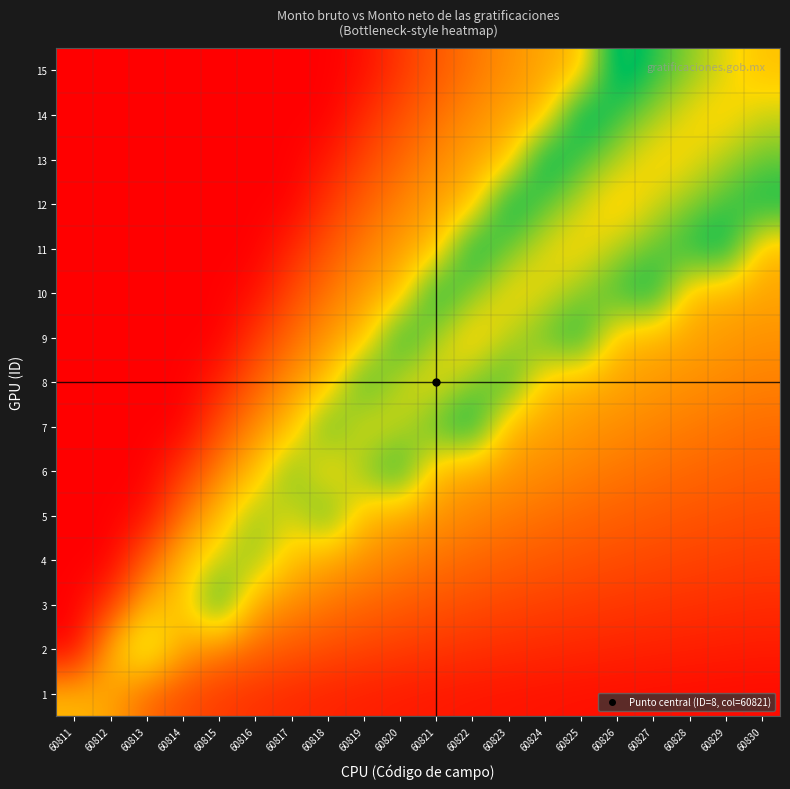

Reading left to right, extract all data points from this chart.

1: 60811=71.0	60812=74.1	60813=83.0	60814=87.5	60815=90.1	60816=91.9	60817=93.2	60818=94.1	60819=94.9	60820=95.5	60821=96.0	60822=96.4	60823=96.7	60824=97.0	60825=97.2	60826=97.5	60827=97.7	60828=97.8	60829=98.0	60830=98.1
2: 60811=100.0	60812=71.0	60813=58.9	60814=74.1	60815=79.5	60816=83.0	60817=85.6	60818=87.5	60819=88.9	60820=90.1	60821=91.1	60822=91.9	60823=92.6	60824=93.2	60825=93.7	60826=94.1	60827=94.5	60828=94.9	60829=95.2	60830=95.5
3: 60811=100.0	60812=91.0	60813=71.0	60814=70.0	60815=50.0	60816=74.1	60817=77.9	60818=80.8	60819=83.0	60820=84.8	60821=86.3	60822=87.5	60823=88.5	60824=89.4	60825=90.1	60826=90.8	60827=91.4	60828=91.9	60829=92.4	60830=92.8
4: 60811=100.0	60812=100.0	60813=84.3	60814=71.0	60815=63.3	60816=58.9	60817=70.3	60818=74.1	60819=77.1	60820=79.5	60821=81.4	60822=83.0	60823=84.4	60824=85.6	60825=86.6	60826=87.5	60827=88.3	60828=88.9	60829=89.6	60830=90.1
5: 60811=100.0	60812=100.0	60813=97.7	60814=81.0	60815=71.0	60816=58.9	60817=65.2	60818=53.3	60819=71.2	60820=74.1	60821=76.6	60822=78.6	60823=80.3	60824=81.8	60825=83.0	60826=84.1	60827=85.1	60828=86.0	60829=86.8	60830=87.5
6: 60811=100.0	60812=100.0	60813=100.0	60814=91.0	60815=79.0	60816=71.0	60817=55.7	60818=70.0	60819=58.9	60820=50.0	60821=71.7	60822=74.1	60823=76.2	60824=77.9	60825=79.5	60826=80.8	60827=82.0	60828=83.0	60829=84.0	60830=84.8
7: 60811=100.0	60812=100.0	60813=100.0	60814=100.0	60815=87.0	60816=77.7	60817=71.0	60818=53.3	60819=66.3	60820=63.3	60821=54.8	60822=47.8	60823=72.1	60824=74.1	60825=75.9	60826=77.5	60827=78.8	60828=80.1	60829=81.2	60830=82.1
8: 60811=100.0	60812=100.0	60813=100.0	60814=100.0	60815=95.0	60816=84.3	60817=76.7	60818=71.0	60819=51.5	60820=63.3	60821=67.0	60822=58.9	60823=52.1	60824=70.3	60825=72.4	60826=74.1	60827=75.7	60828=77.1	60829=78.3	60830=79.5
9: 60811=100.0	60812=100.0	60813=100.0	60814=100.0	60815=100.0	60816=91.0	60817=82.4	60818=76.0	60819=71.0	60820=50.0	60821=60.9	60822=70.0	60823=62.3	60824=55.7	60825=50.0	60826=70.8	60827=72.6	60828=74.1	60829=75.5	60830=76.8
10: 60811=100.0	60812=100.0	60813=100.0	60814=100.0	60815=100.0	60816=97.7	60817=88.1	60818=81.0	60819=75.4	60820=71.0	60821=48.8	60822=58.9	60823=67.4	60824=65.2	60825=58.9	60826=53.3	60827=48.4	60828=71.2	60829=72.7	60830=74.1
11: 60811=100.0	60812=100.0	60813=100.0	60814=100.0	60815=100.0	60816=100.0	60817=93.9	60818=86.0	60819=79.9	60820=75.0	60821=71.0	60822=47.8	60823=57.2	60824=65.2	60825=67.8	60826=61.7	60827=56.3	60828=51.5	60829=47.2	60830=71.5
12: 60811=100.0	60812=100.0	60813=100.0	60814=100.0	60815=100.0	60816=100.0	60817=99.6	60818=91.0	60819=84.3	60820=79.0	60821=74.6	60822=71.0	60823=46.9	60824=55.7	60825=63.3	60826=70.0	60827=64.1	60828=58.9	60829=54.2	60830=50.0
13: 60811=100.0	60812=100.0	60813=100.0	60814=100.0	60815=100.0	60816=100.0	60817=100.0	60818=96.0	60819=88.8	60820=83.0	60821=78.3	60822=74.3	60823=71.0	60824=46.2	60825=54.4	60826=61.7	60827=68.0	60828=66.3	60829=61.2	60830=56.7
14: 60811=100.0	60812=100.0	60813=100.0	60814=100.0	60815=100.0	60816=100.0	60817=100.0	60818=100.0	60819=93.2	60820=87.0	60821=81.9	60822=77.7	60823=74.1	60824=71.0	60825=45.6	60826=53.3	60827=60.2	60828=66.3	60829=68.2	60830=63.3
15: 60811=100.0	60812=100.0	60813=100.0	60814=100.0	60815=100.0	60816=100.0	60817=100.0	60818=100.0	60819=97.7	60820=91.0	60821=85.5	60822=81.0	60823=77.2	60824=73.9	60825=71.0	60826=45.0	60827=52.4	60828=58.9	60829=64.7	60830=70.0